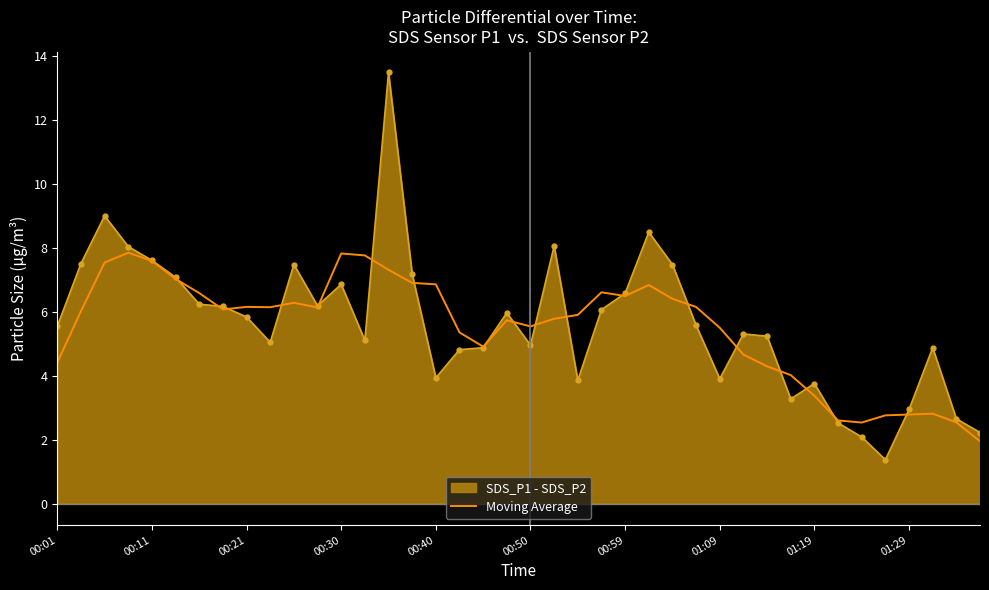

What is the maximum value for Moving Average?

7.8